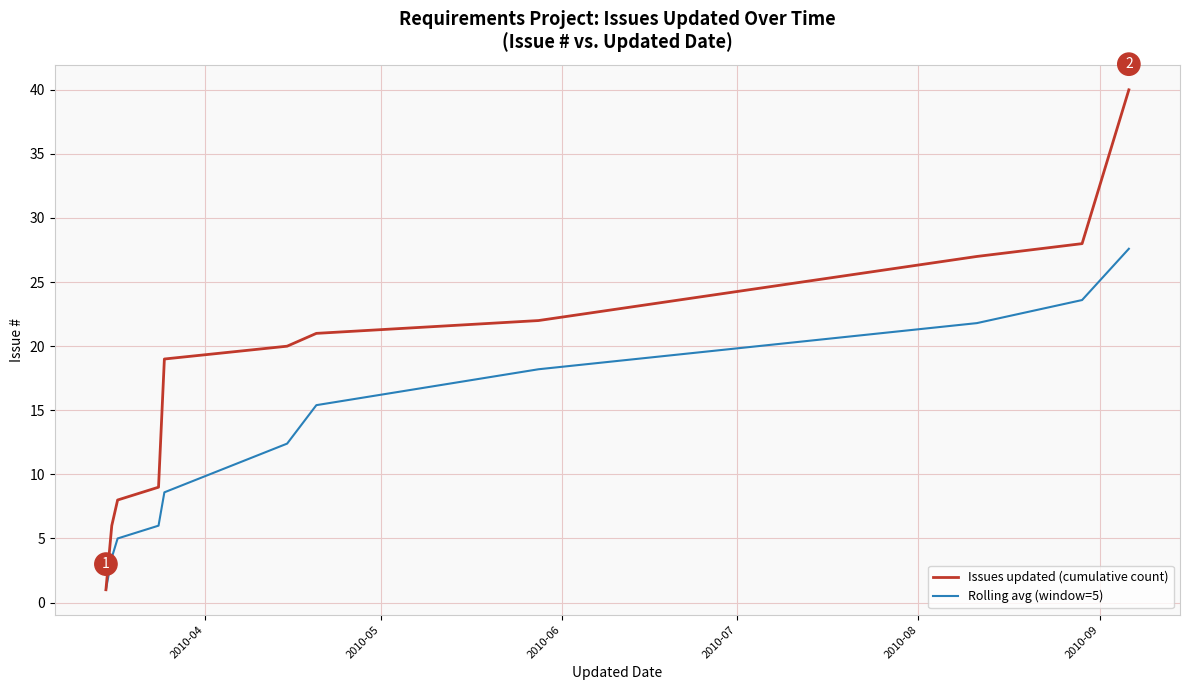

Which series has the largest range (max minus min)?

Issues updated (cumulative count)